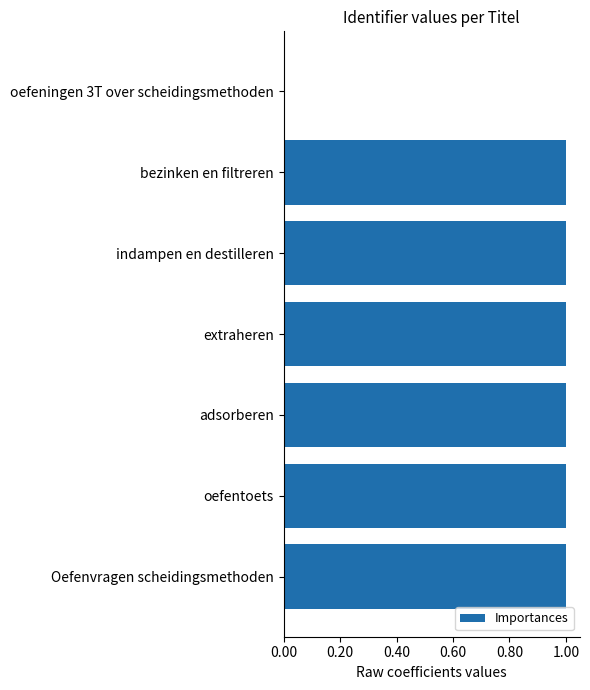

The value at Oefenvragen scheidingsmethoden is 1.0. True or false?

True